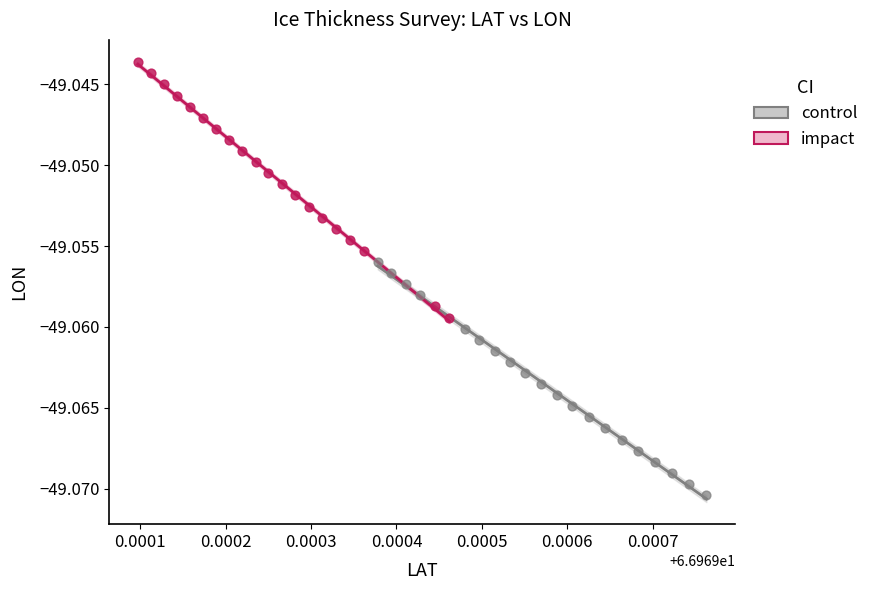

Which series contains the highest Y value?

impact